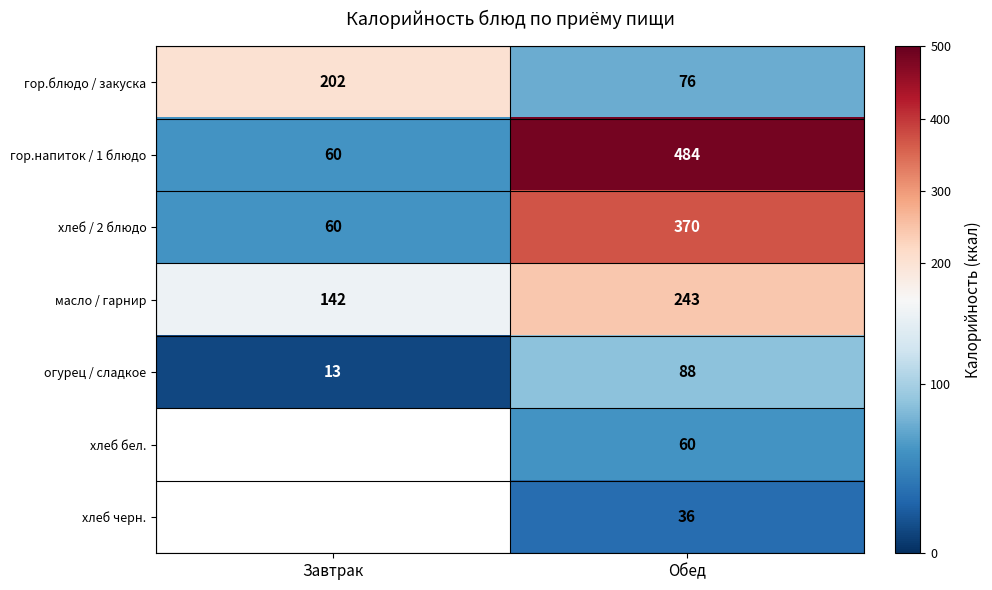

Is it true that масло / гарнир equals 243 at Обед?

True